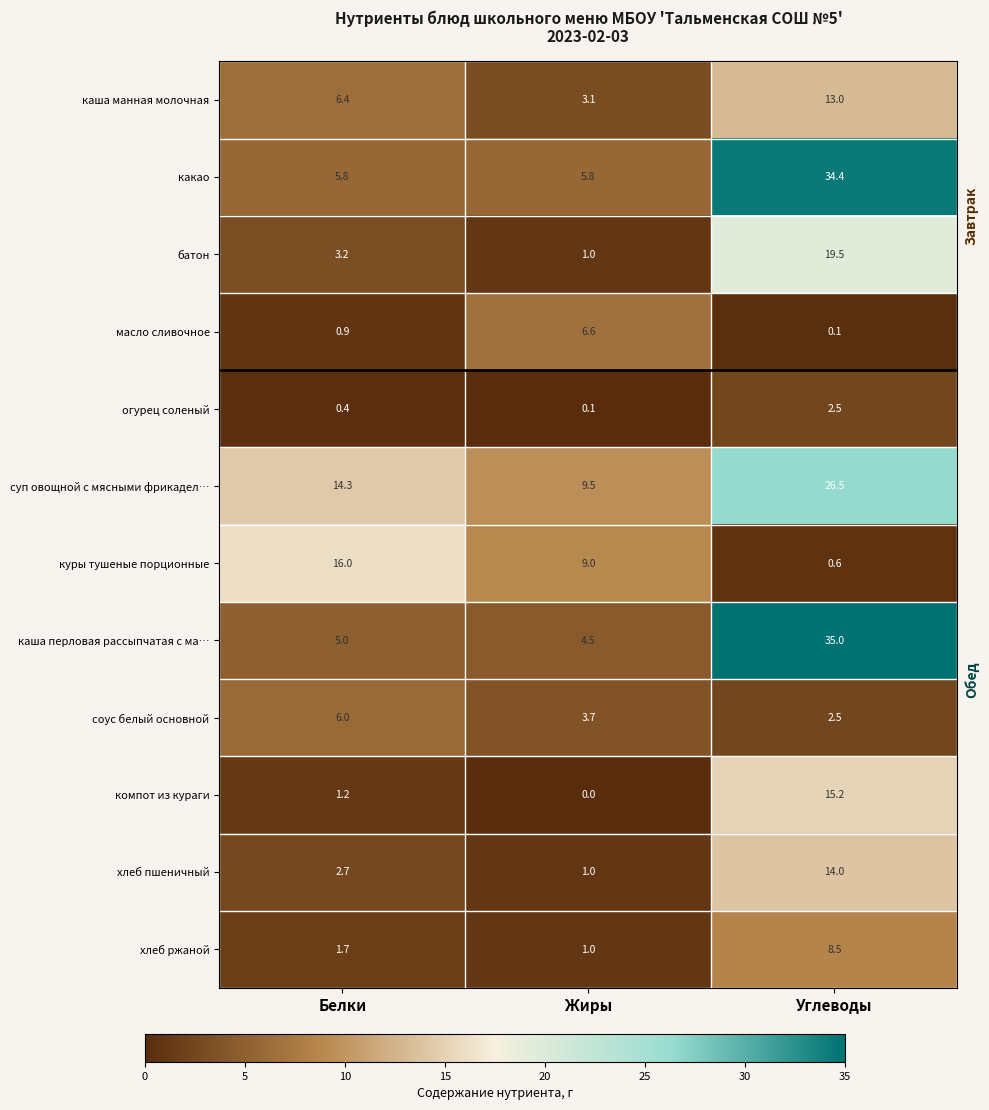

Which series has the largest total across all categories?

суп овощной с мясными фрикадел…